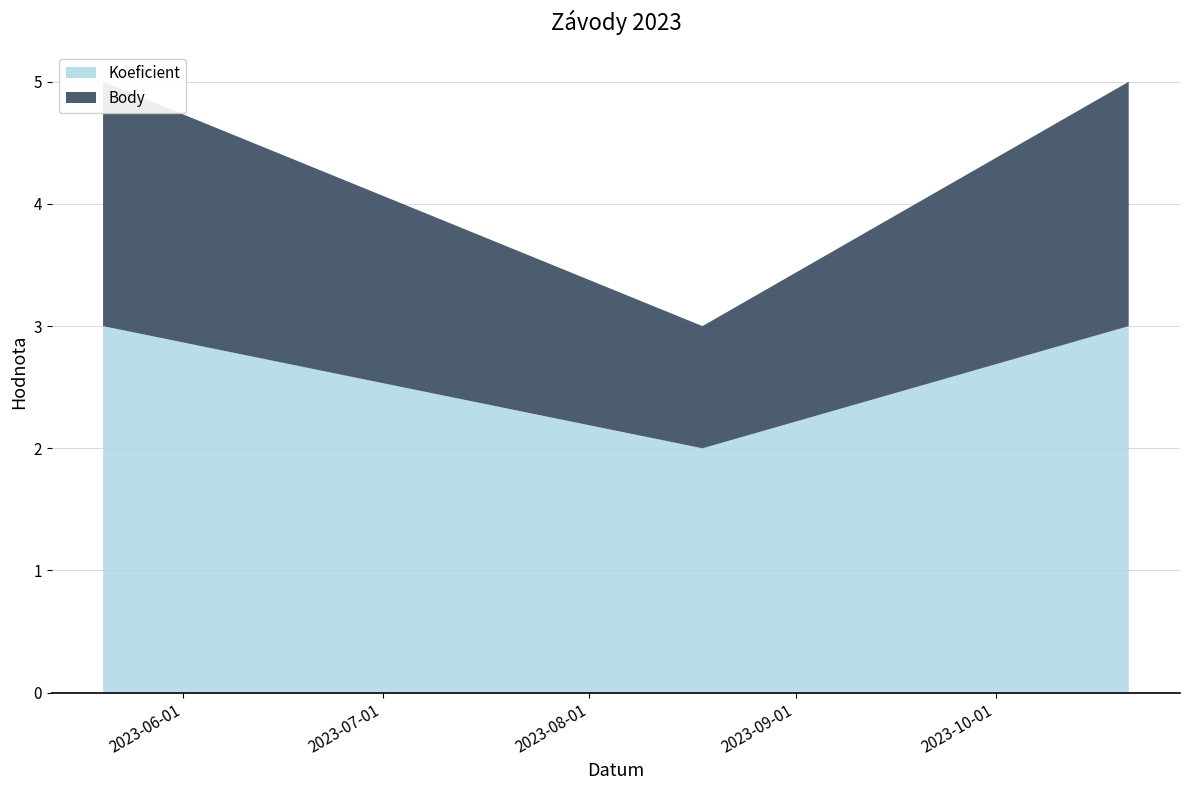

Reading left to right, what are all the values shown in this chart?

Koeficient: 2023-05-20=3	2023-08-18=2	2023-10-21=3
Body: 2023-05-20=2	2023-08-18=1	2023-10-21=2